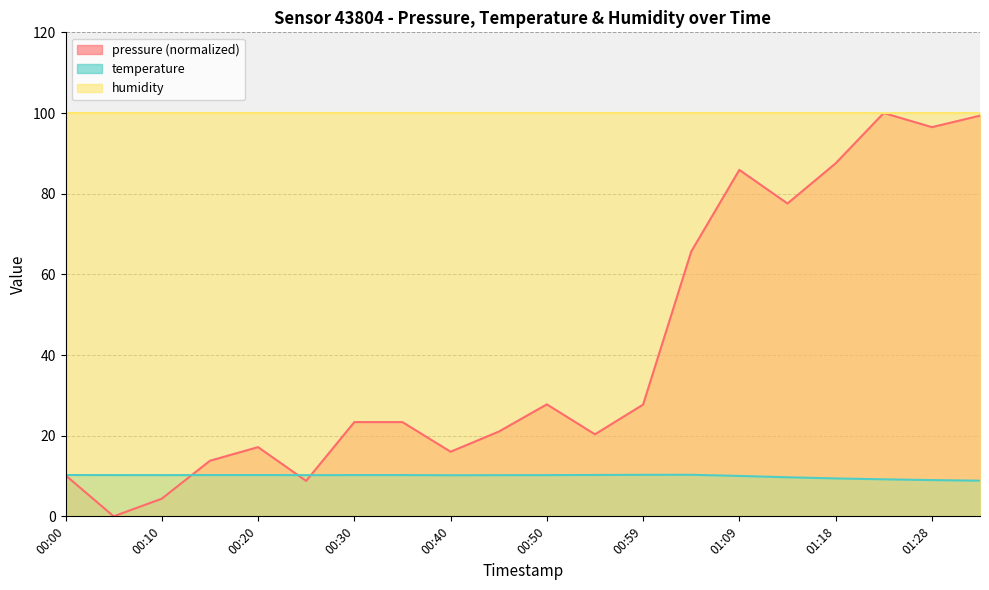

What position from the right is 00:25?

15